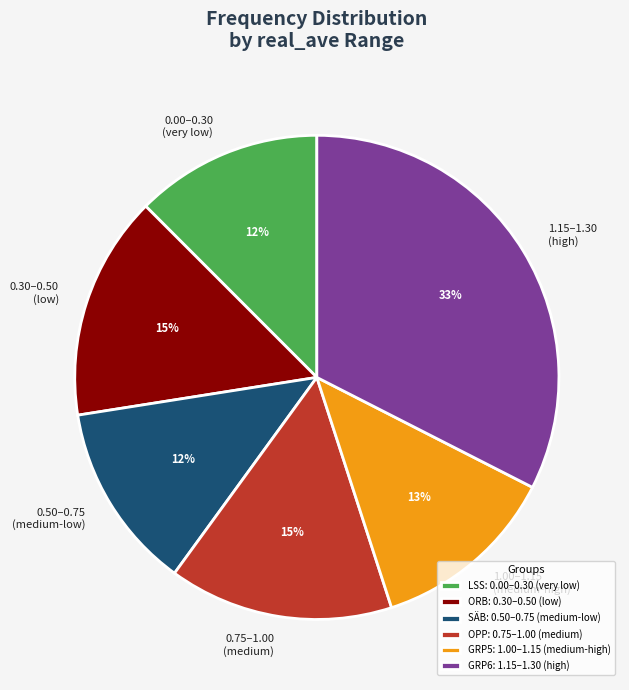

Count the number of slices in the pie.

6